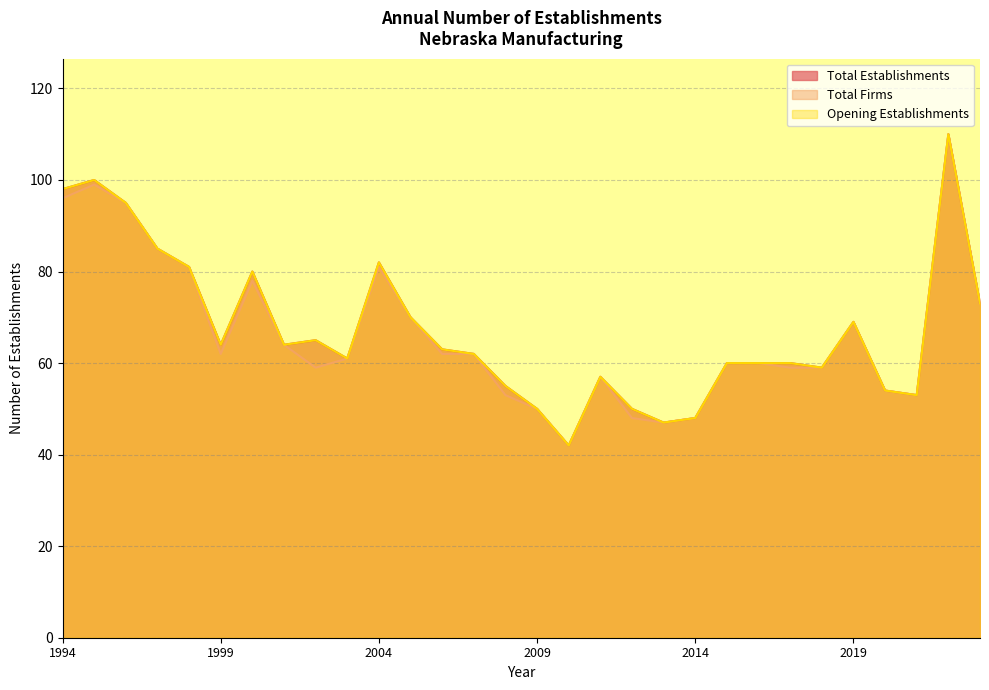

At which label is Total Firms closest to 76?

2000